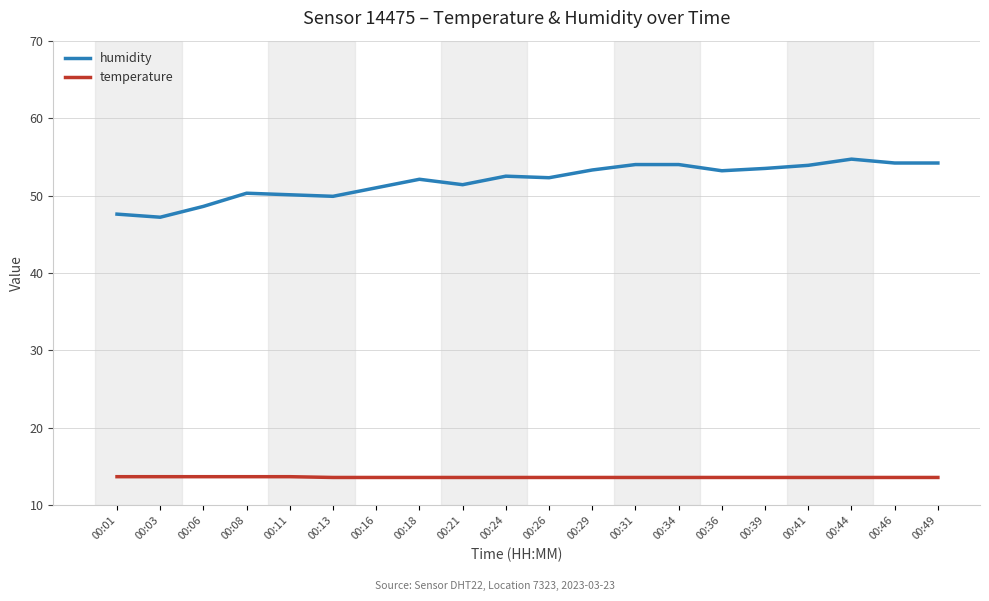

True or false: temperature and humidity cross at least once.

False